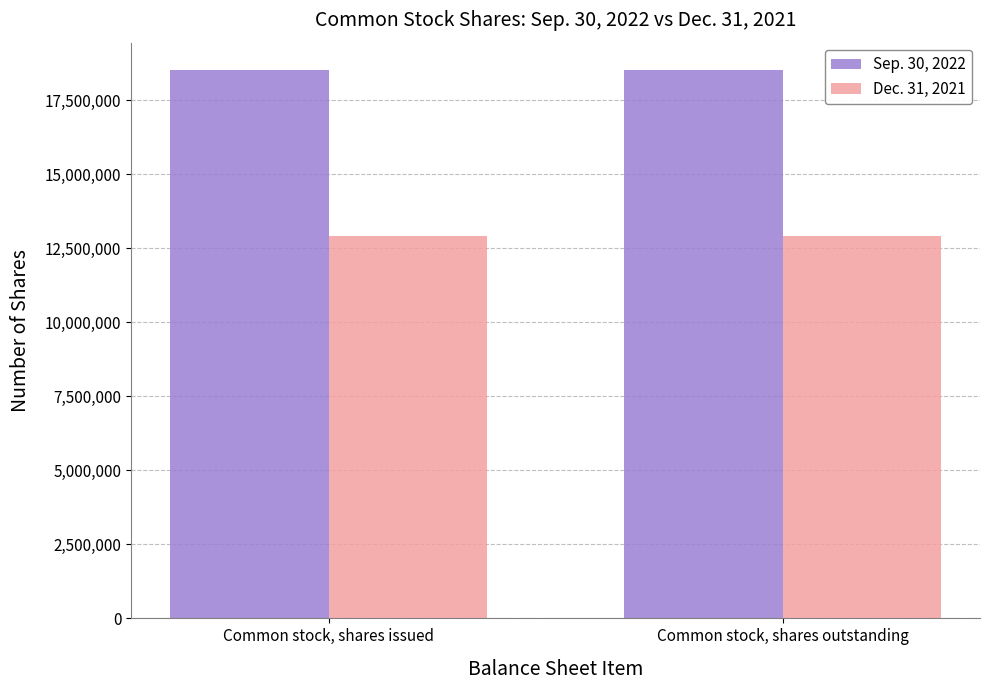

What is the smallest value displayed?

12918866